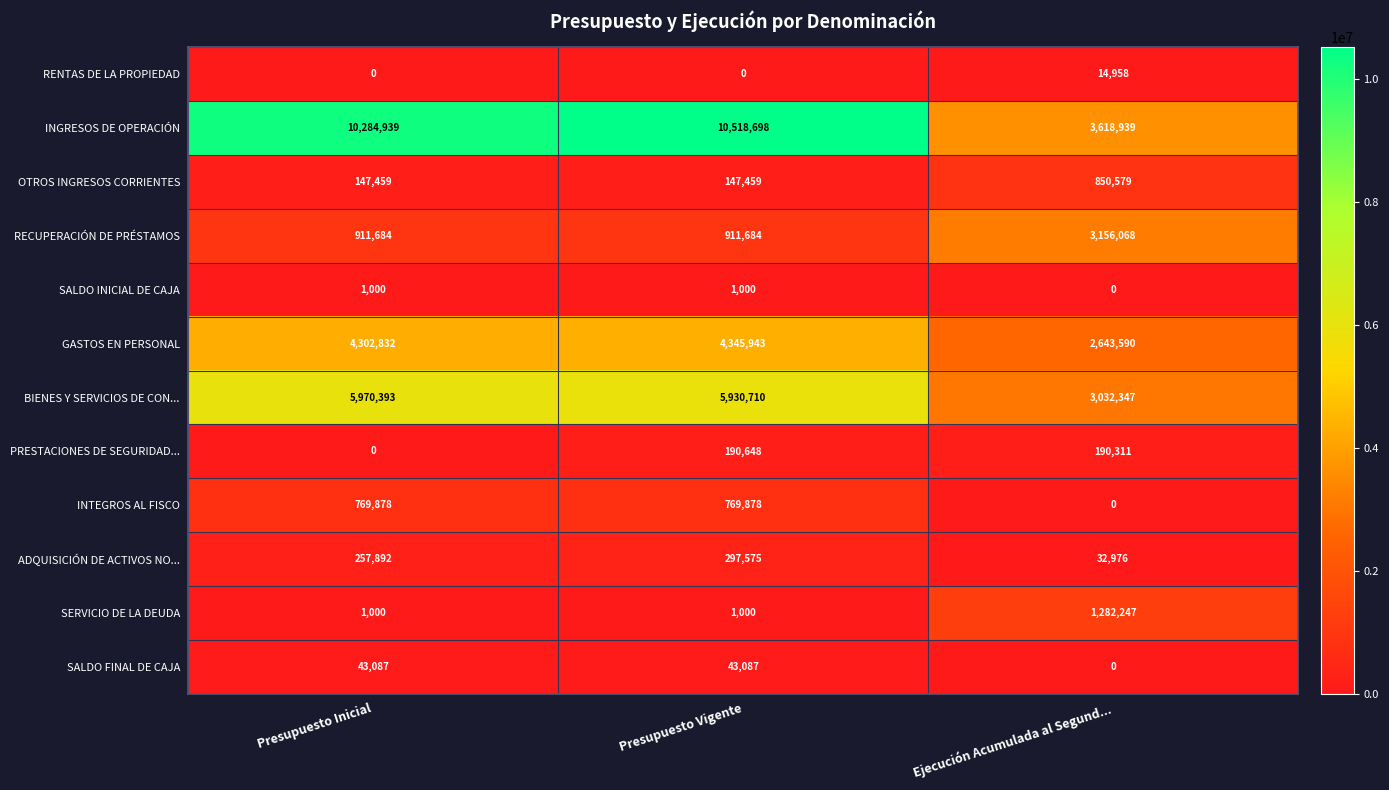

List the series in order of their peak value, highest first.

INGRESOS DE OPERACIÓN, BIENES Y SERVICIOS DE CON..., GASTOS EN PERSONAL, RECUPERACIÓN DE PRÉSTAMOS, SERVICIO DE LA DEUDA, OTROS INGRESOS CORRIENTES, INTEGROS AL FISCO, ADQUISICIÓN DE ACTIVOS NO..., PRESTACIONES DE SEGURIDAD..., SALDO FINAL DE CAJA, RENTAS DE LA PROPIEDAD, SALDO INICIAL DE CAJA